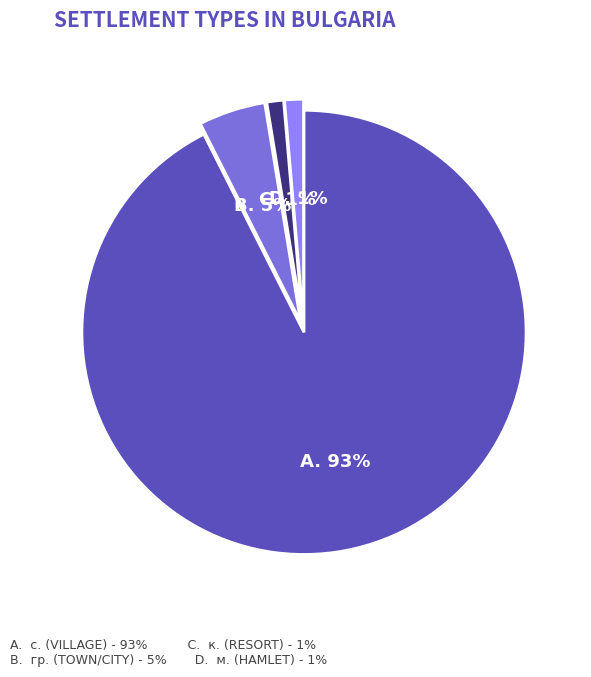

Is there any slice that represents more than half of the pie?

Yes